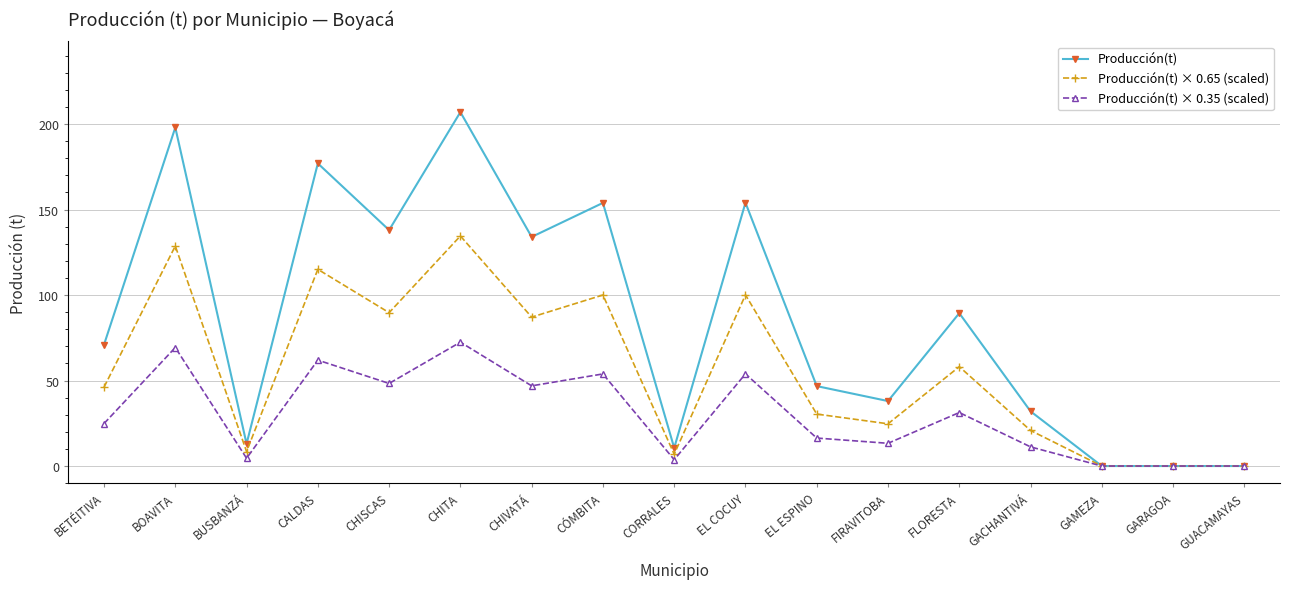

List the series in order of their overall mean, lowest first.

Producción(t) × 0.35 (scaled), Producción(t) × 0.65 (scaled), Producción(t)